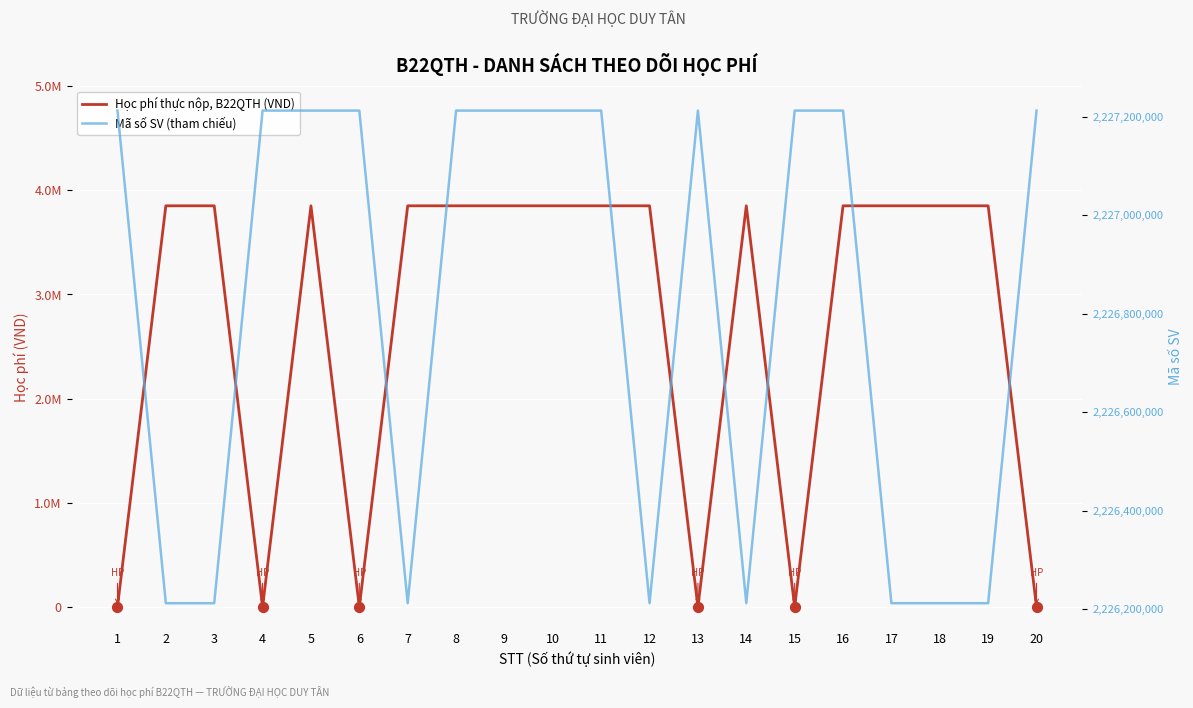

Which series has the largest total across all categories?

Mã số SV (tham chiếu)